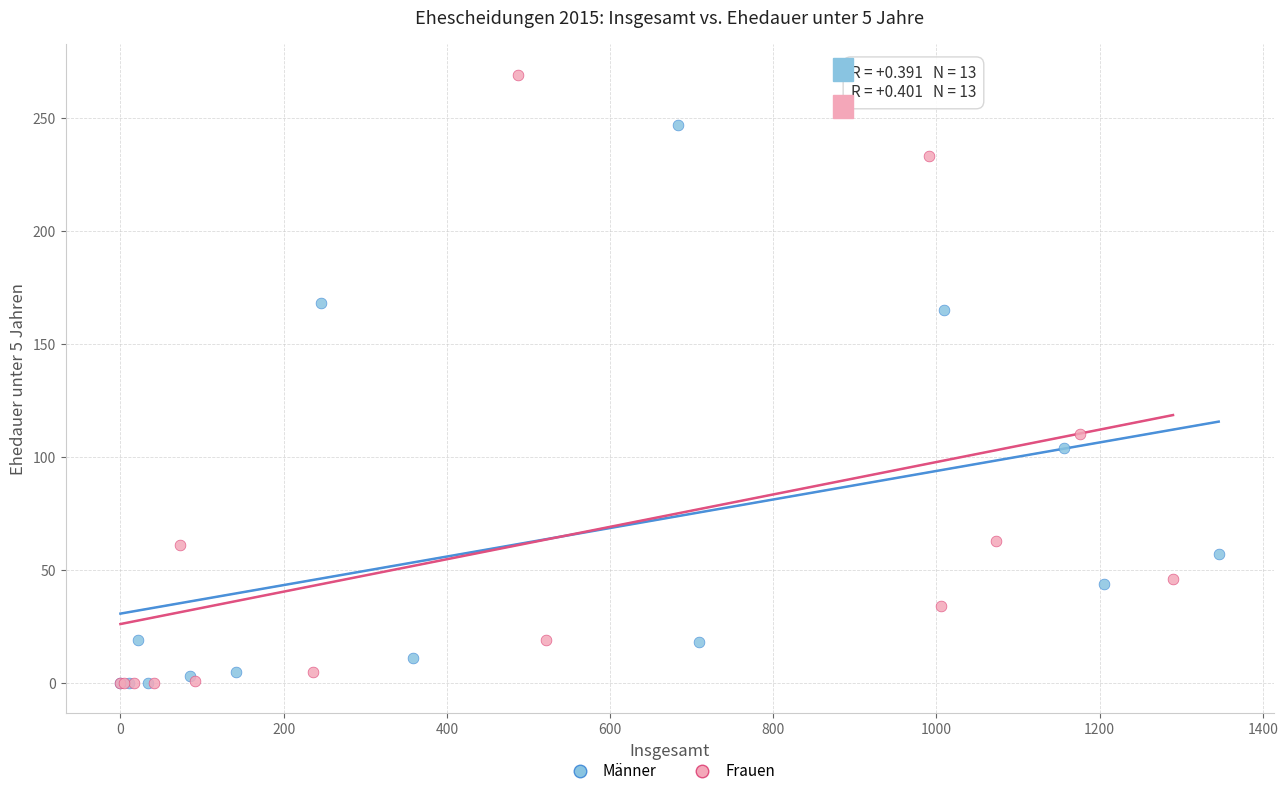

Which series has the widest spread of Y values?

Frauen